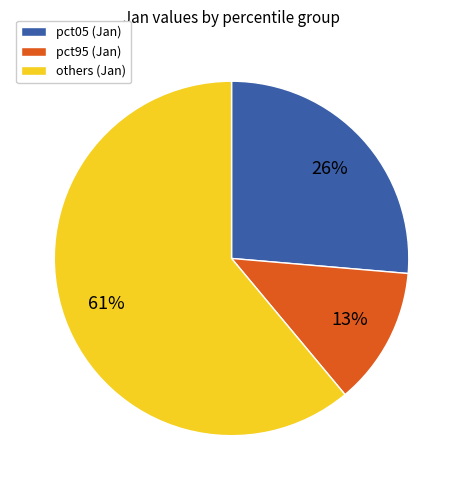

Rank the categories by value from highest to lowest.

others (Jan), pct05 (Jan), pct95 (Jan)